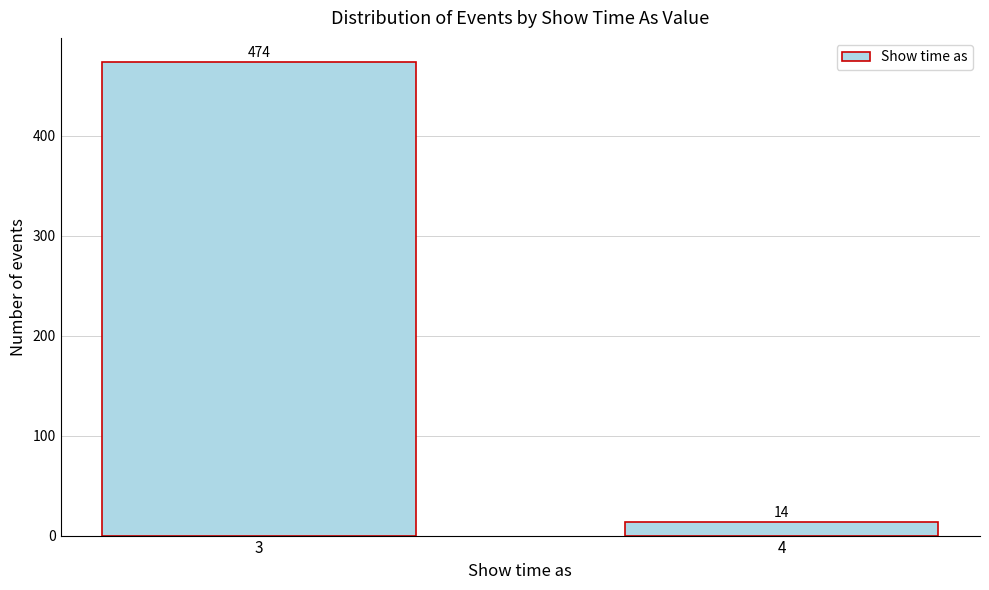

Reading right to left, extract all data points from this chart.

14	474